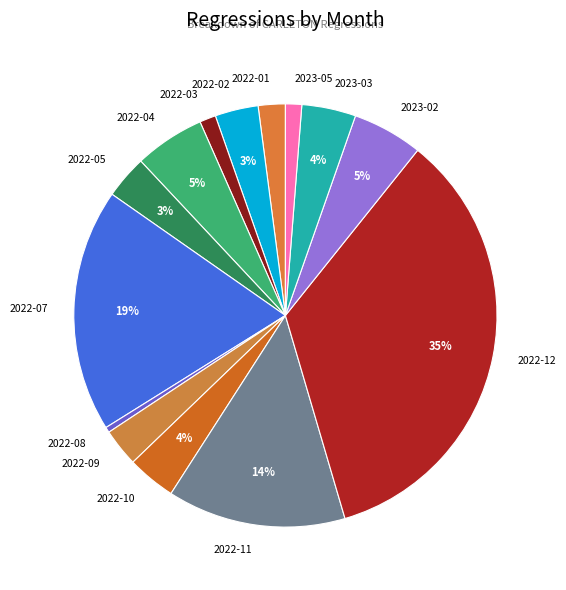

Is there any slice that represents more than half of the pie?

No